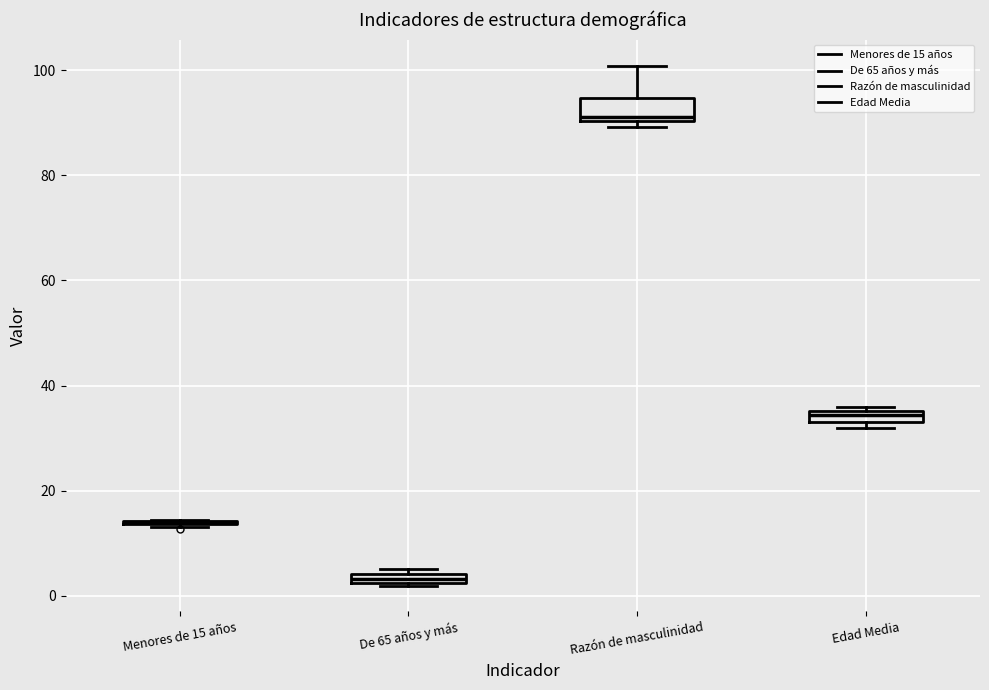

Comparing the boxes themselves (not the whiskers), which one is the tallest?

Razón de masculinidad